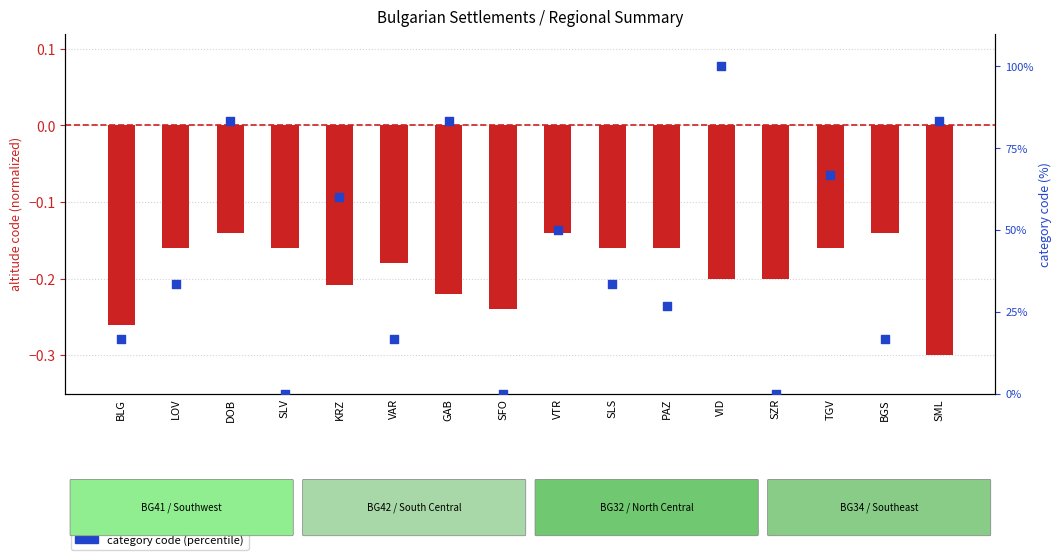

Is the value of category code (percentile) at SLS greater than the value of altitude code (normalized) at SLS?

Yes